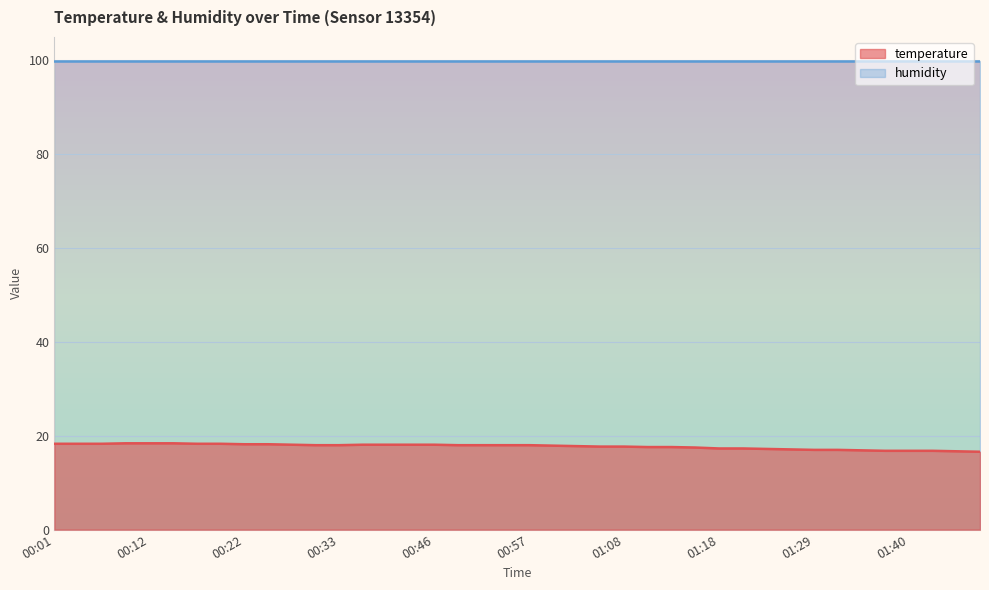

The value at 01:00 is 17.9. True or false?

True